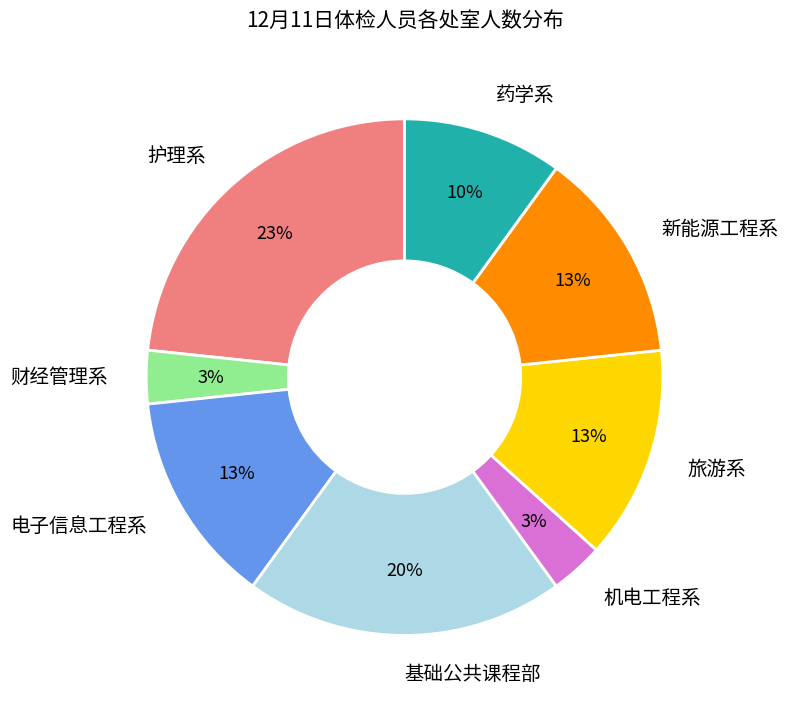

Combined, do 基础公共课程部 and 电子信息工程系 account for over 50%?

No